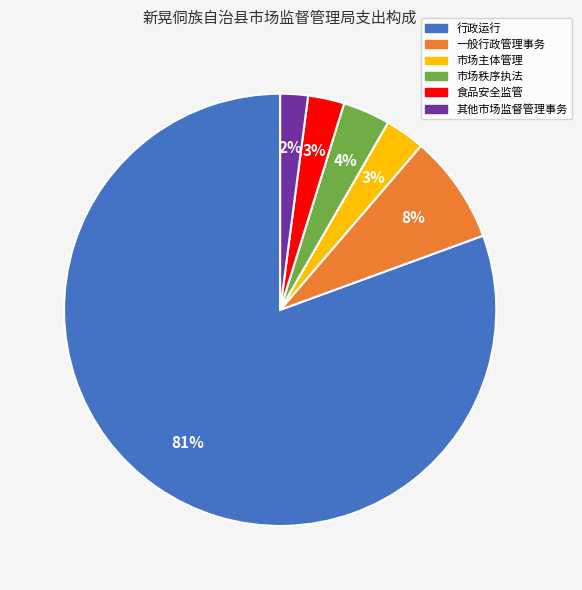

To the nearest percent, what is the difference between the 食品安全监管 and 一般行政管理事务 slice percentages?

5%